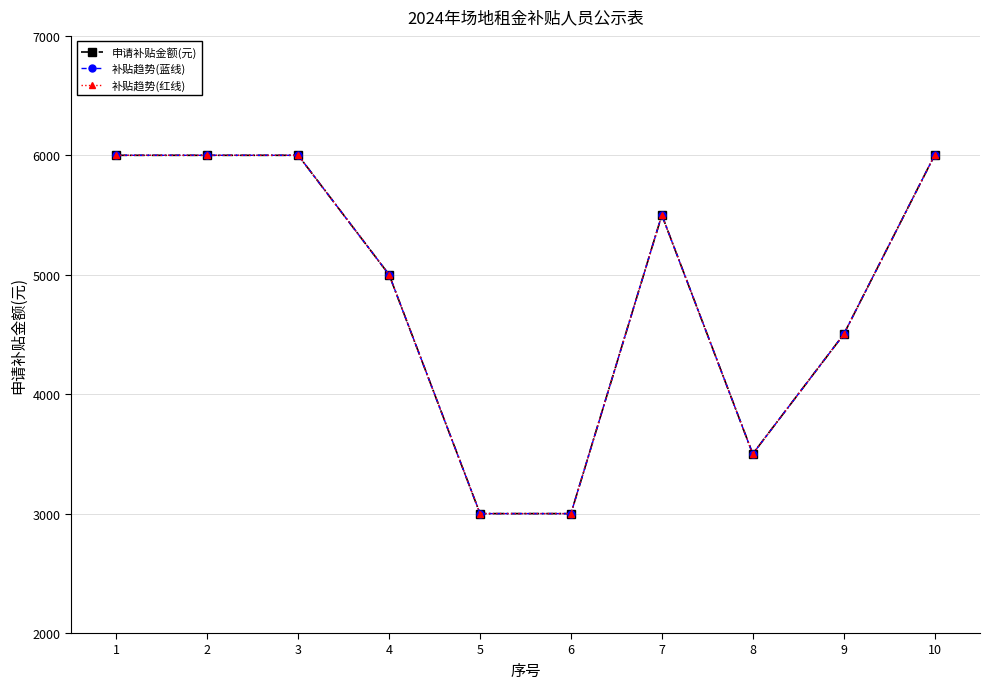

Which category has the highest value in the 补贴趋势(蓝线) series?

1